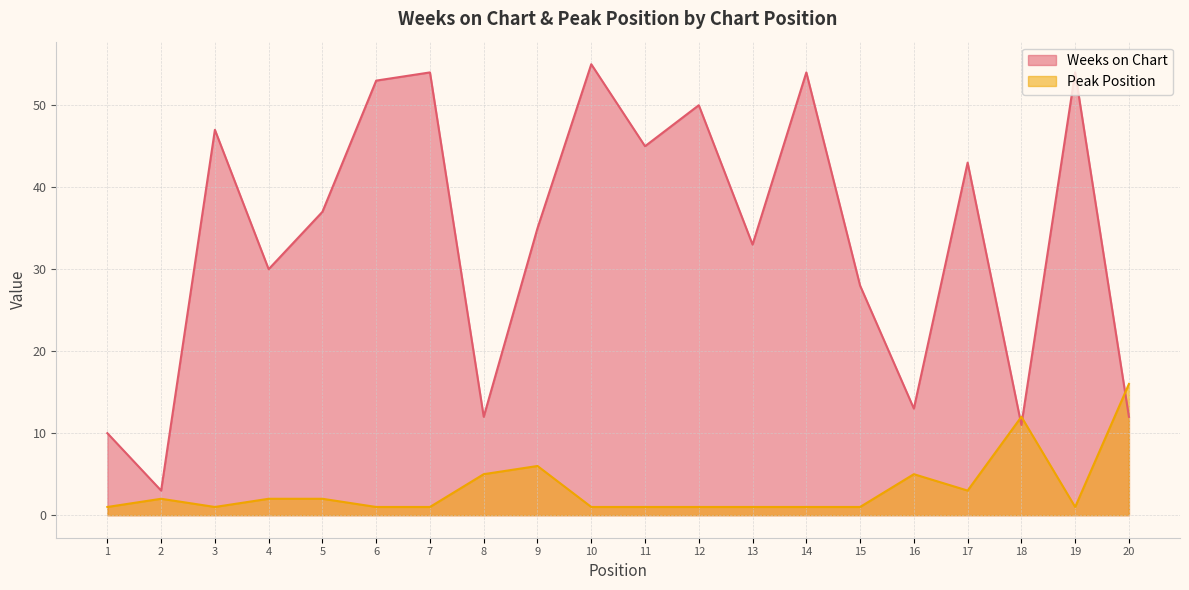

What is the spread (max minus min) of values at 8?

7